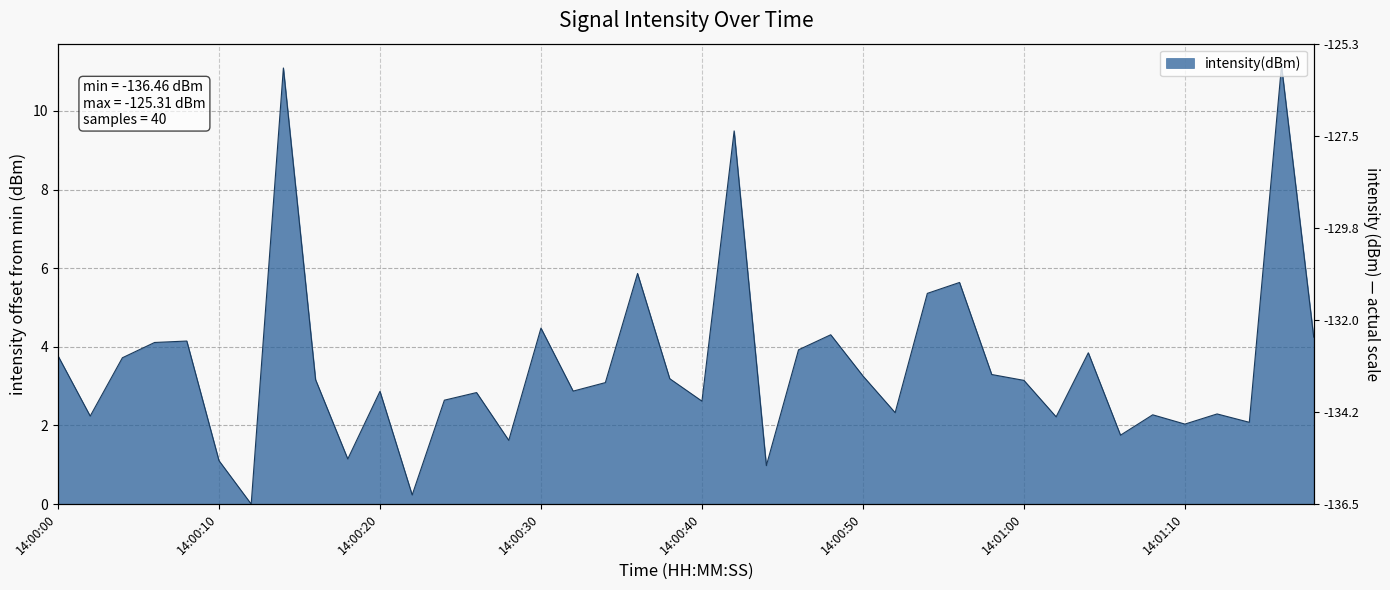

How many series are shown in this chart?

1